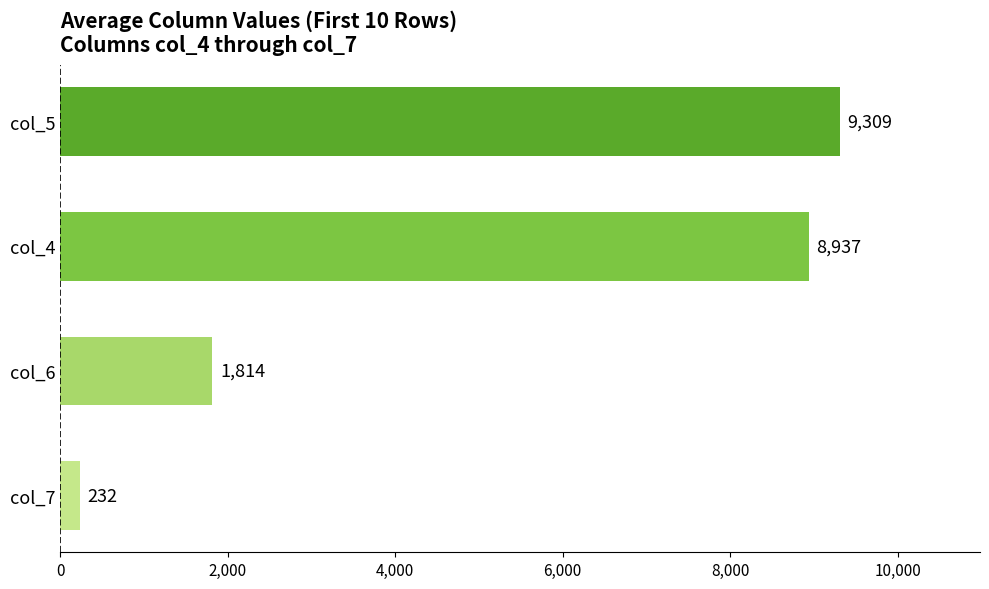

Rank the categories by value from highest to lowest.

col_5, col_4, col_6, col_7